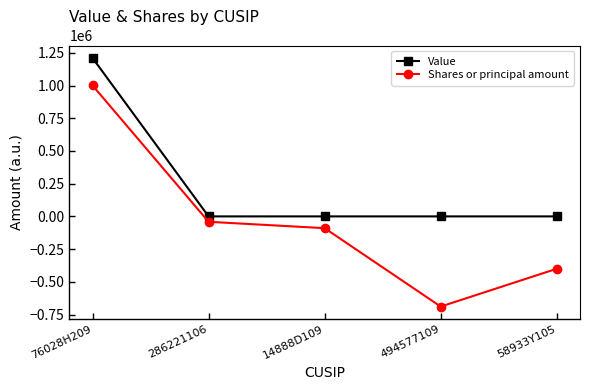

Rank the series by their average value, from highest to lowest.

Value, Shares or principal amount